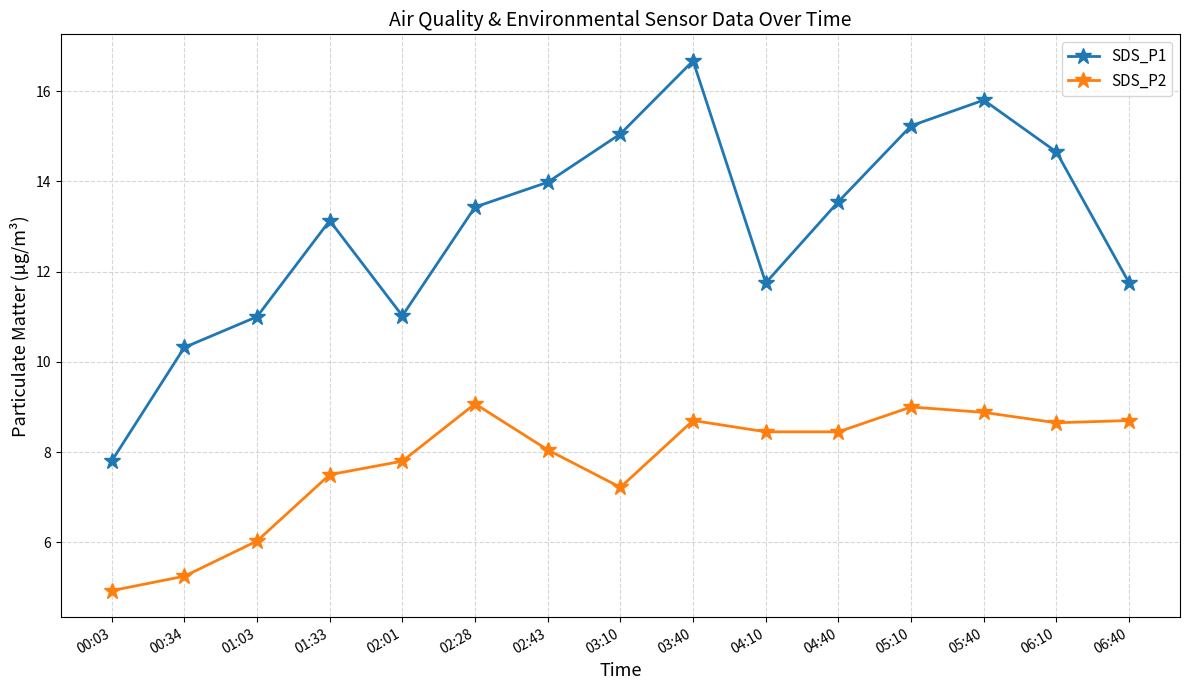

What is the greatest value displayed?

16.7